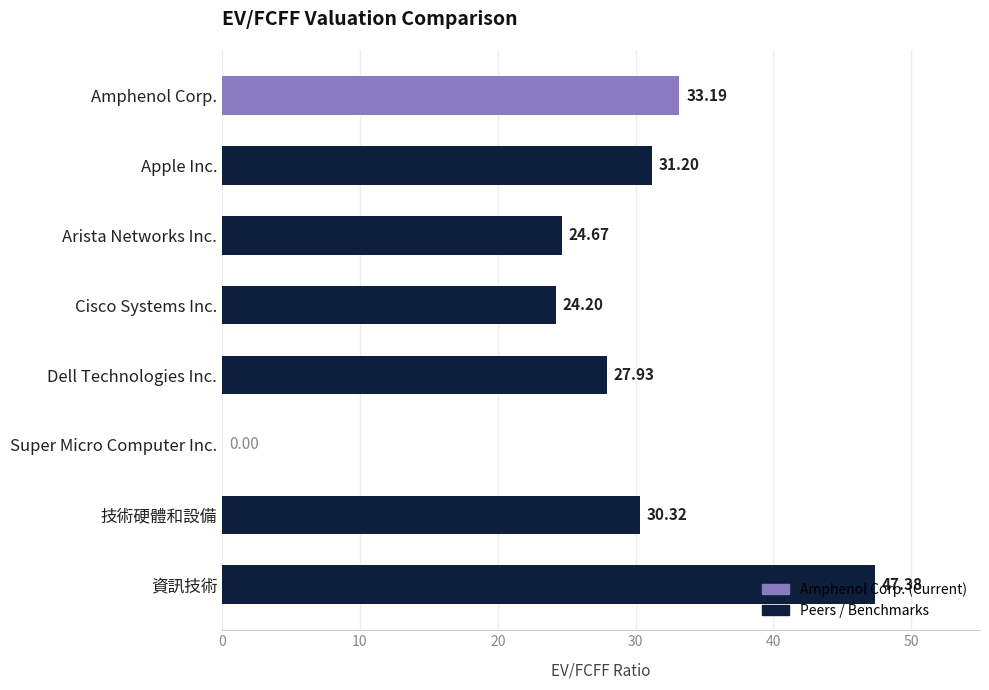

Count the number of values greater than 30.

4